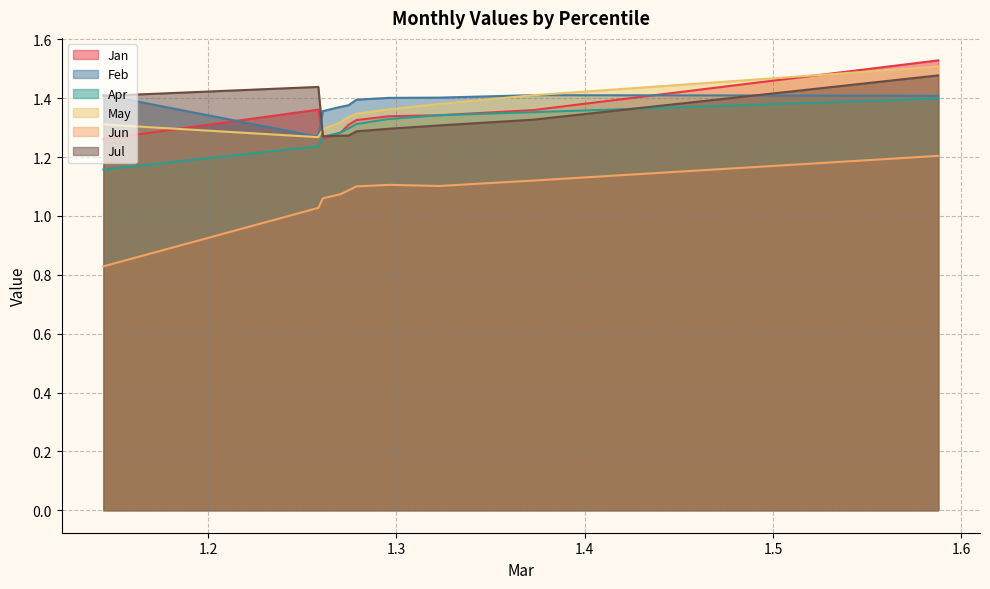

At how many categories does at least one series exceed 1?

10